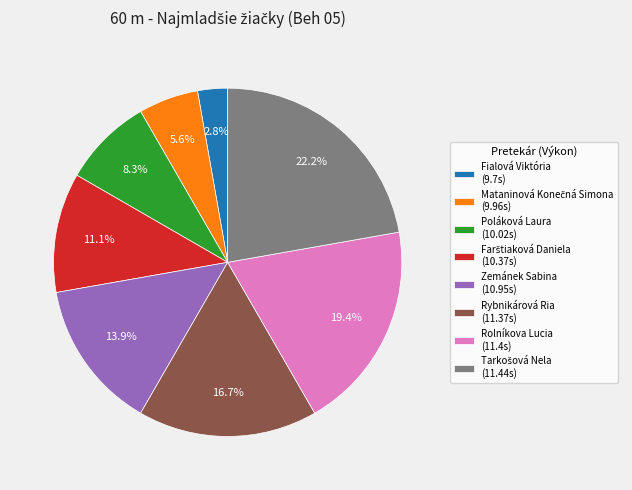

Which category has the smallest portion of the pie?

Fialová Viktória